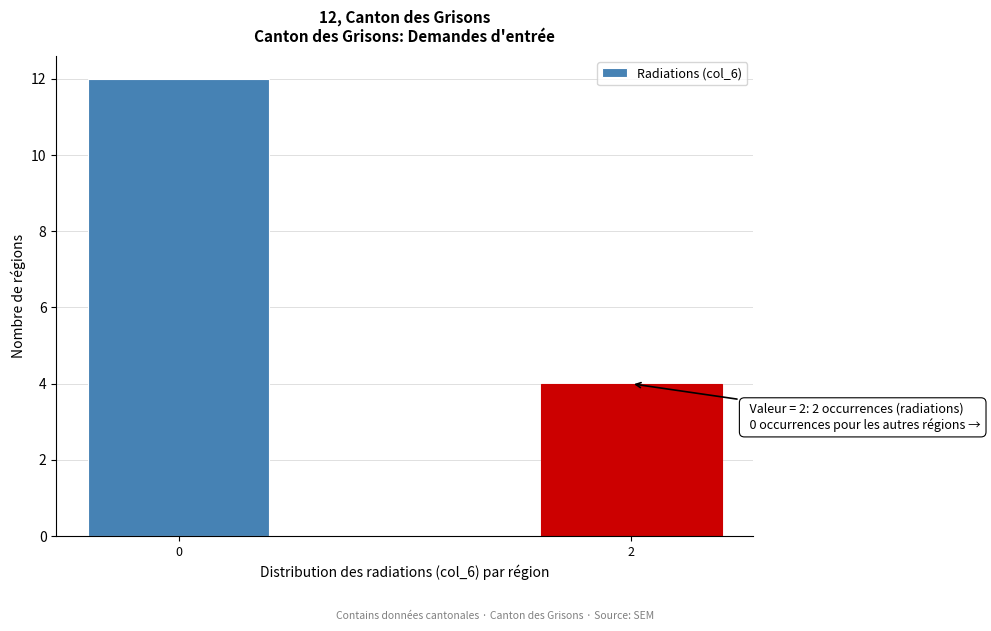

Reading left to right, transcribe all the data shown in this chart.

12	4